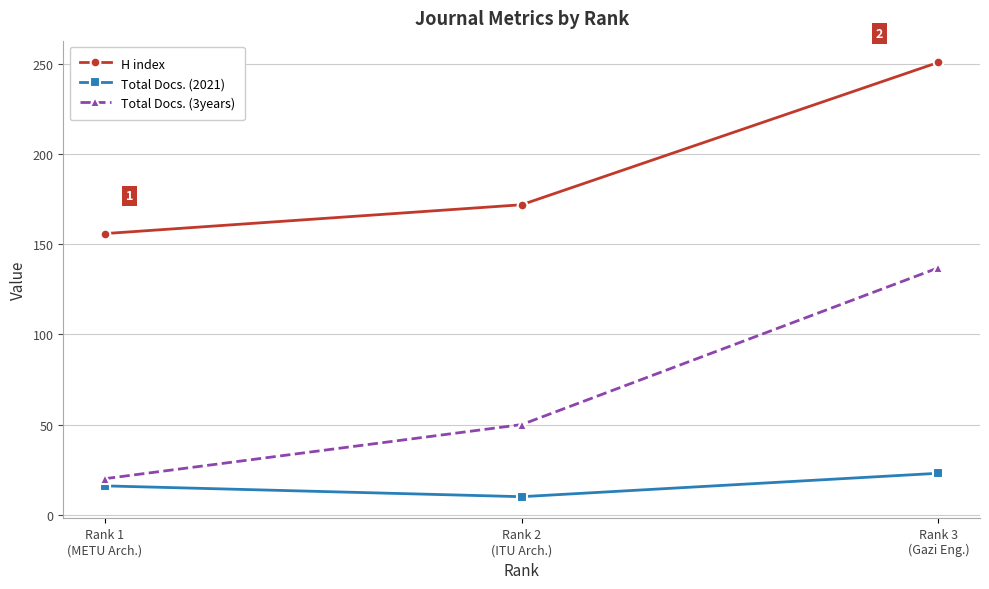

At which category is the sum across all series the highest?

Rank 3
(Gazi Eng.)